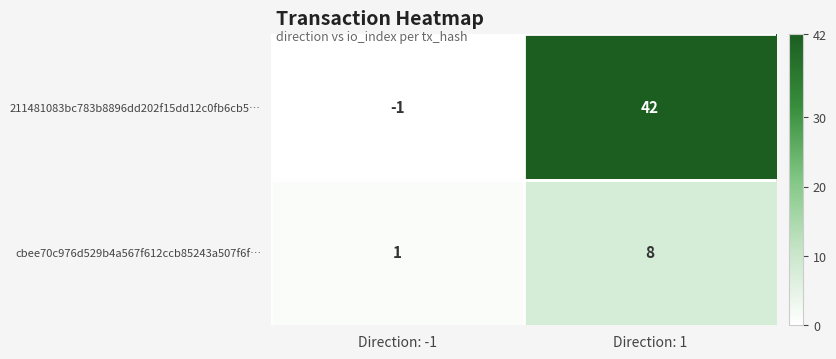

At which category does the chart reach its minimum across all series?

Direction: -1